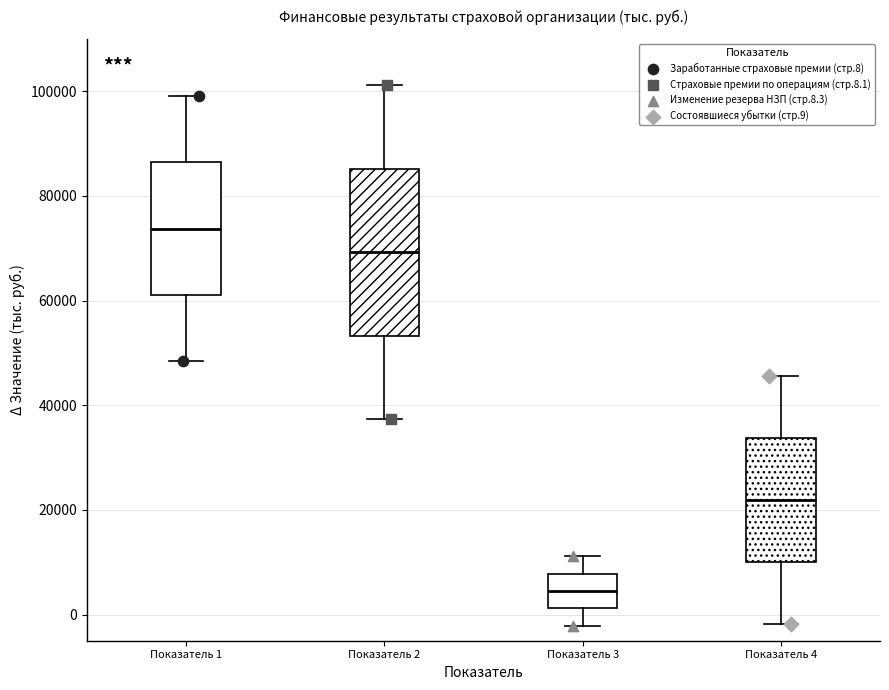

Where is the lower edge of the box for Показатель 4 on the y-axis? The values are not printed on the chart, so give them approximately, as read against the axis.

10000